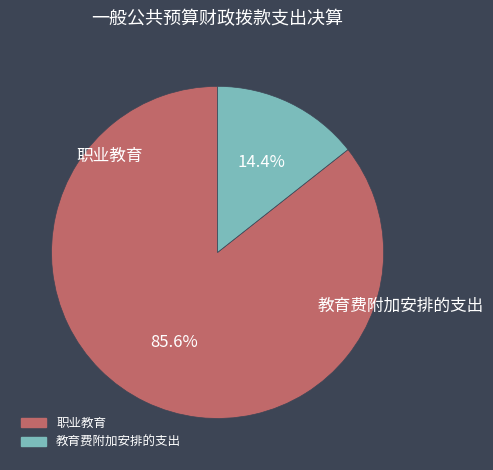

How many segments does this pie chart have?

2